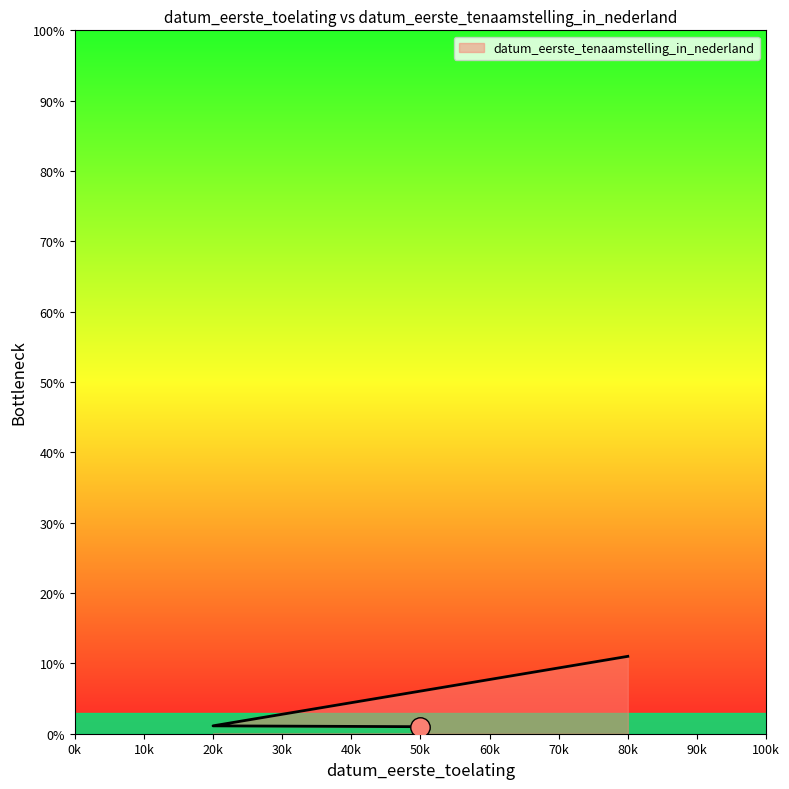

Does the chart display data point markers on the line(s)?

No